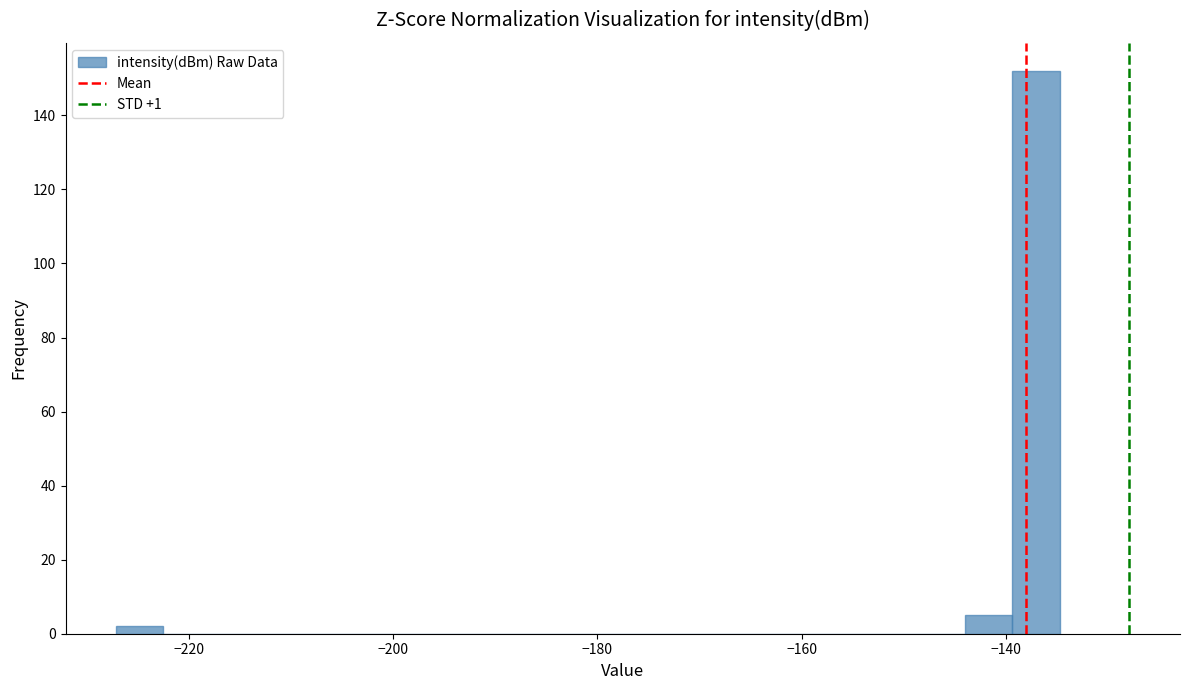

Read against the x-axis, roughly where is the centre of the tallest bar?

-138